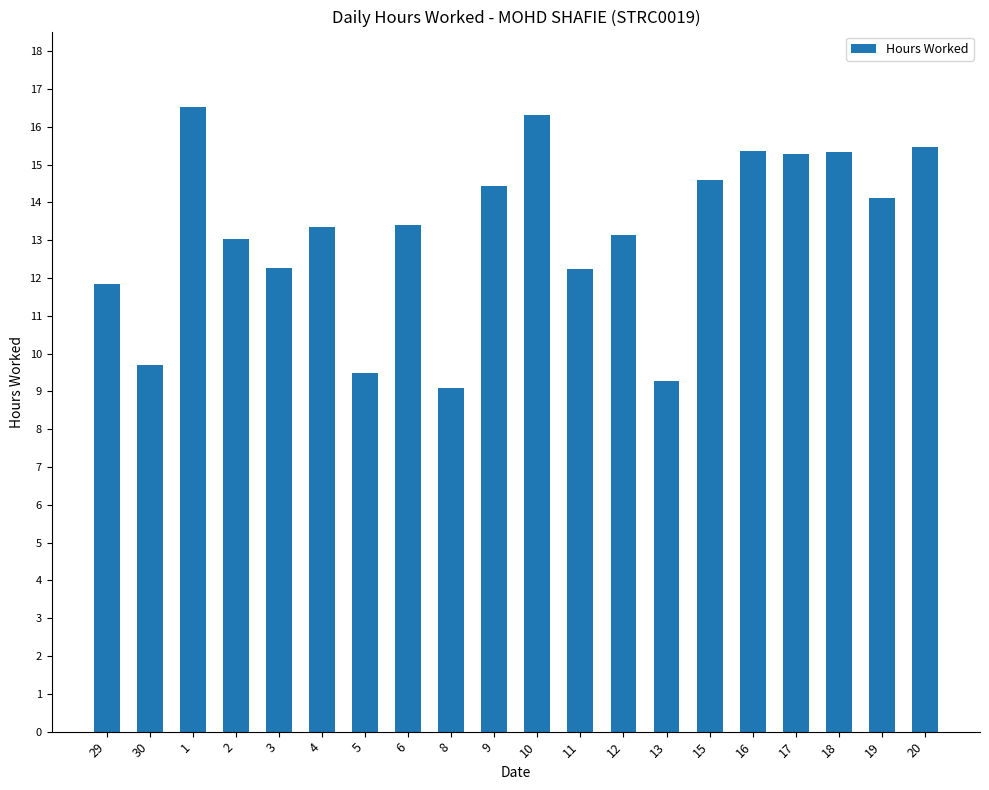

What position from the right is 1?

18